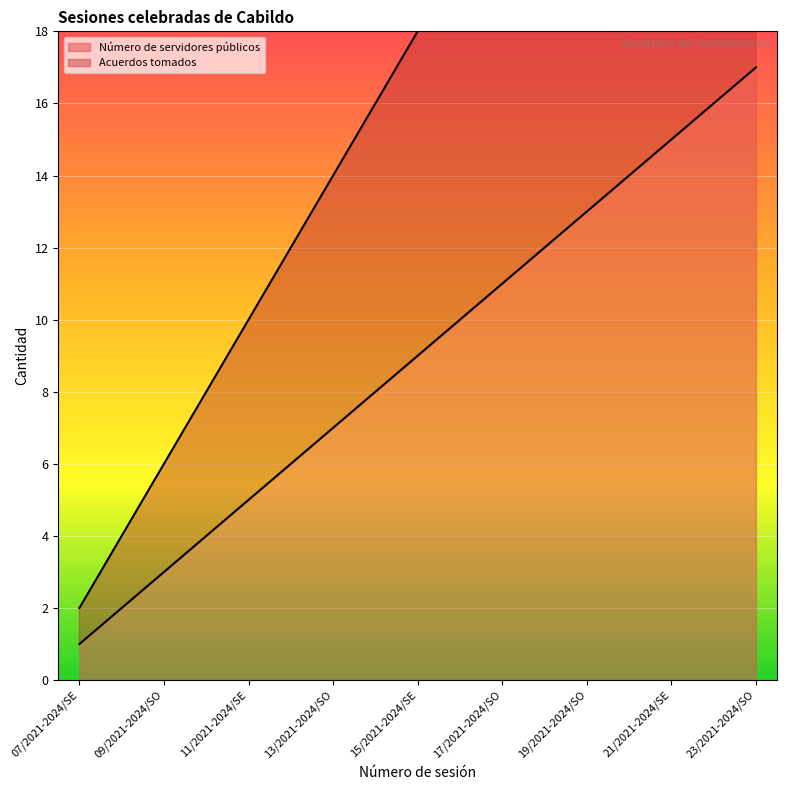

What is the minimum value for Acuerdos tomados?

2